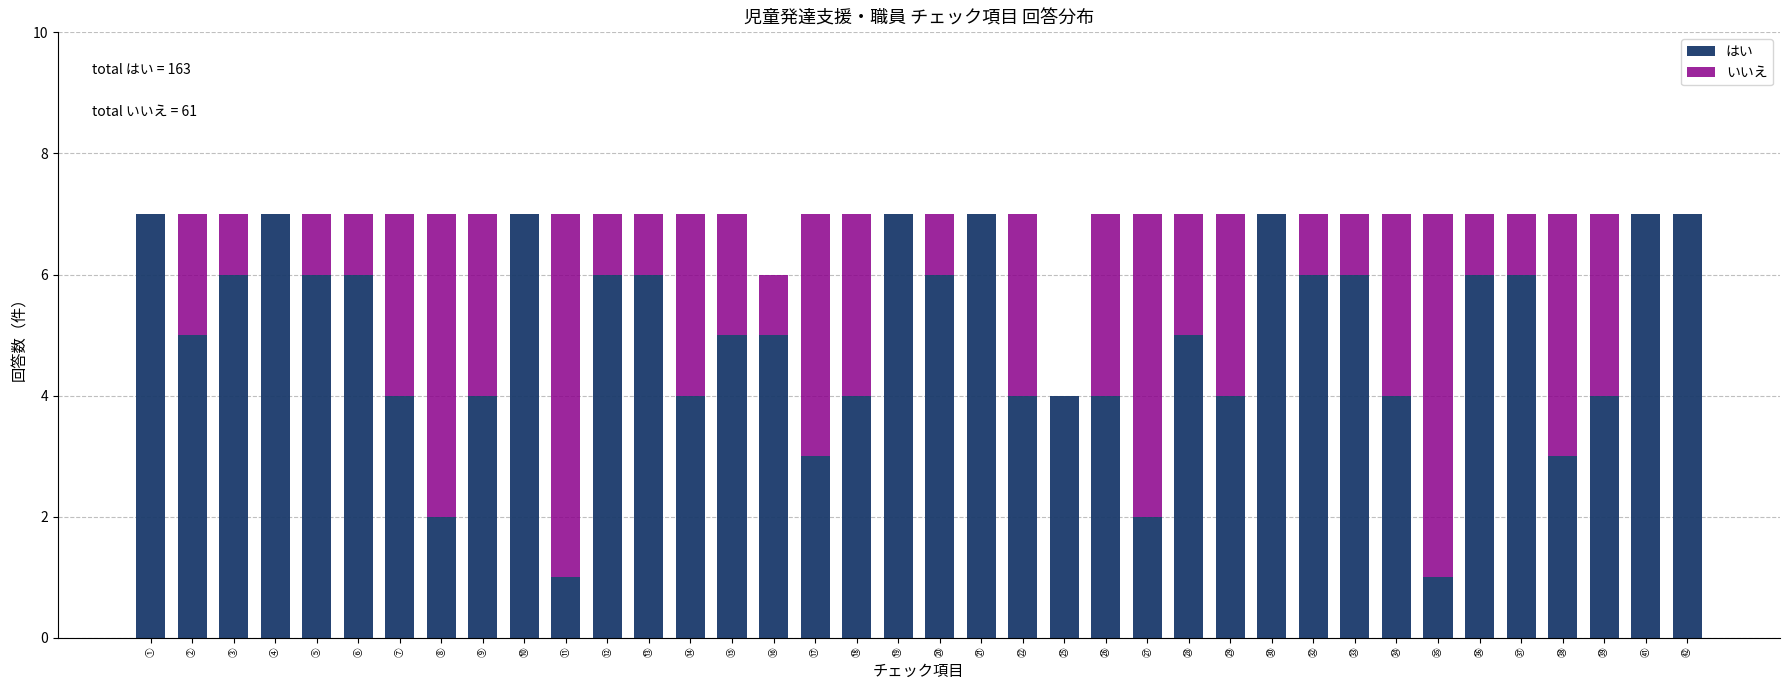

What is the sum of the はい values at ⑮ and ⑰?

8